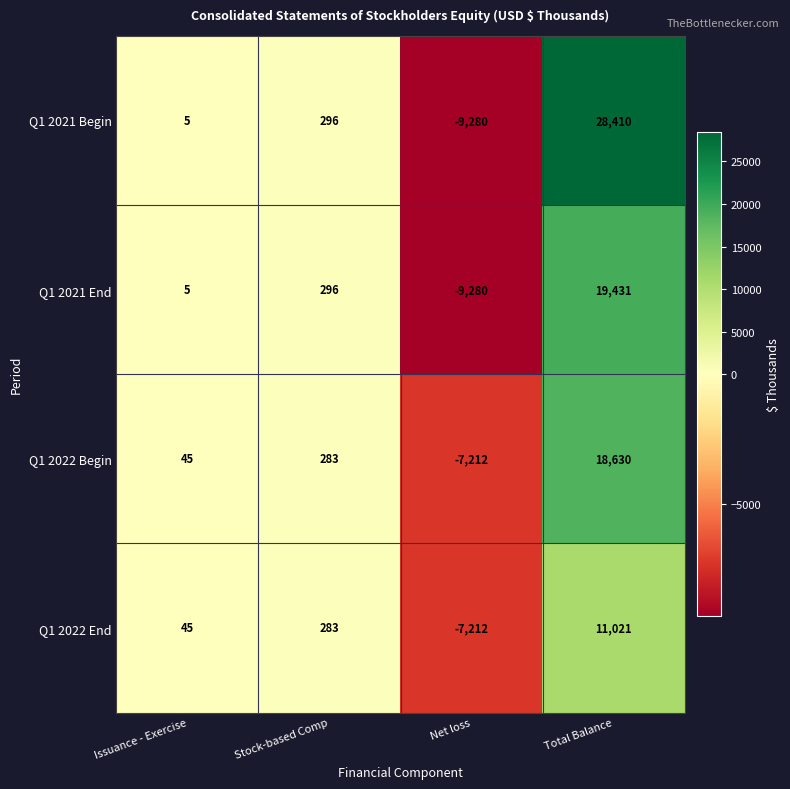

True or false: Q1 2021 Begin has a value of 454 at Stock-based Comp.

False